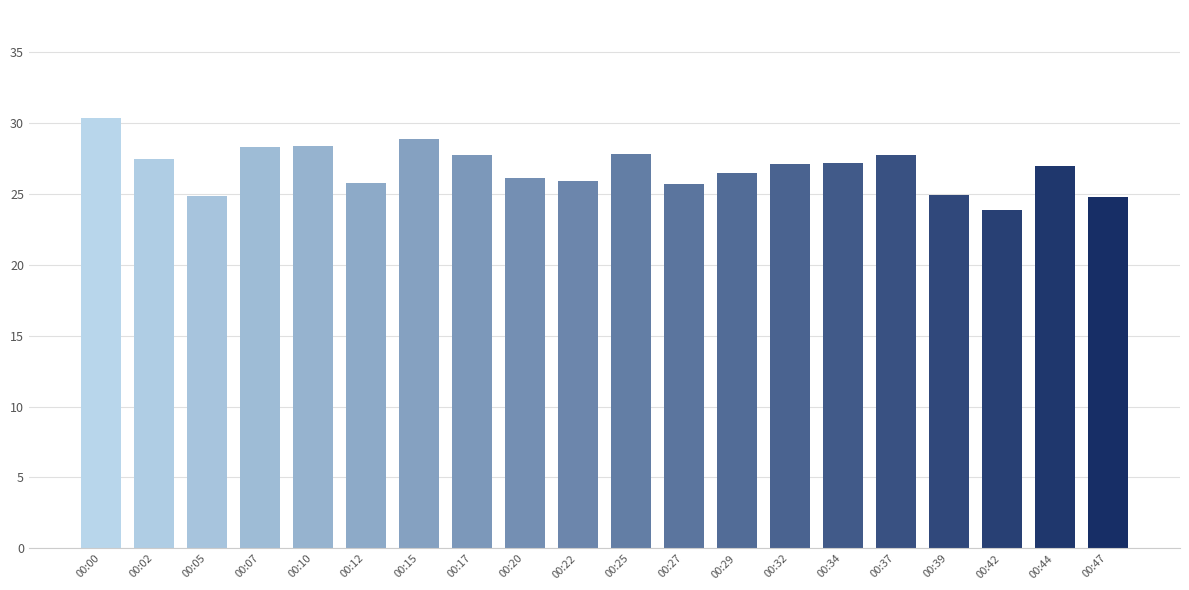

Approximately how many times larger is the value at 00:42 compared to 00:17?

0.9